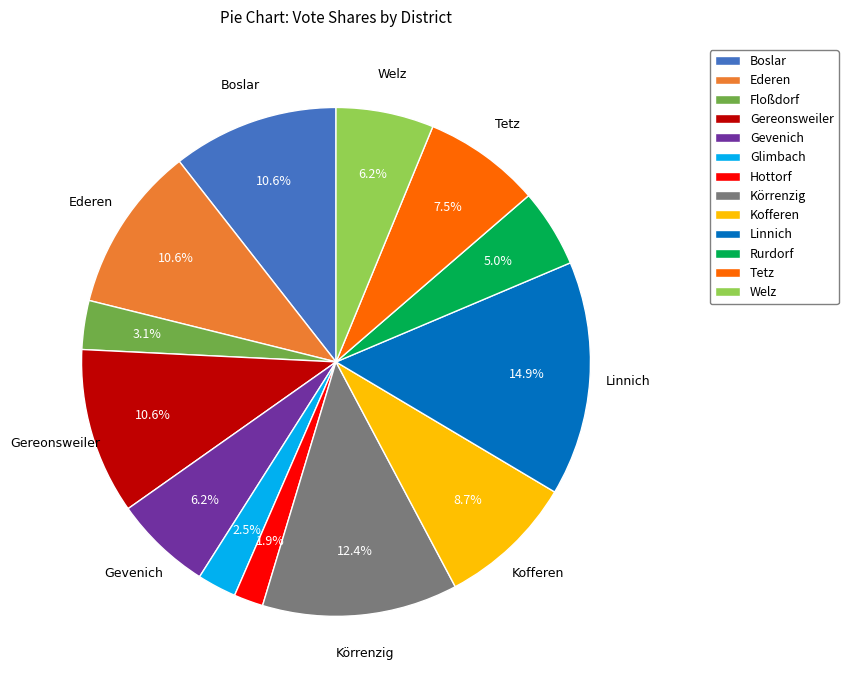

Which category has the biggest portion of the pie?

Linnich